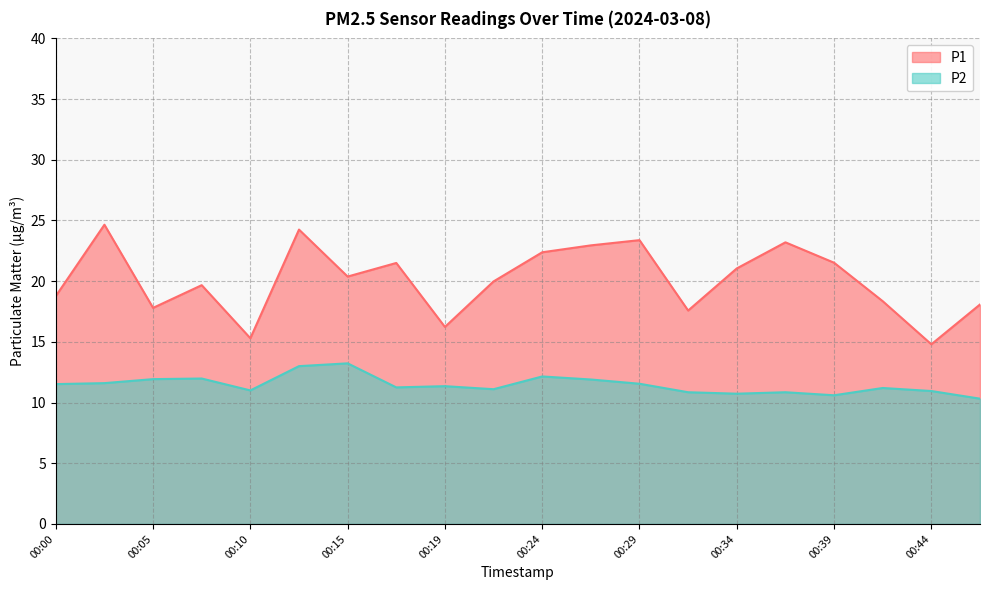

True or false: P2 and P1 intersect in this chart.

False